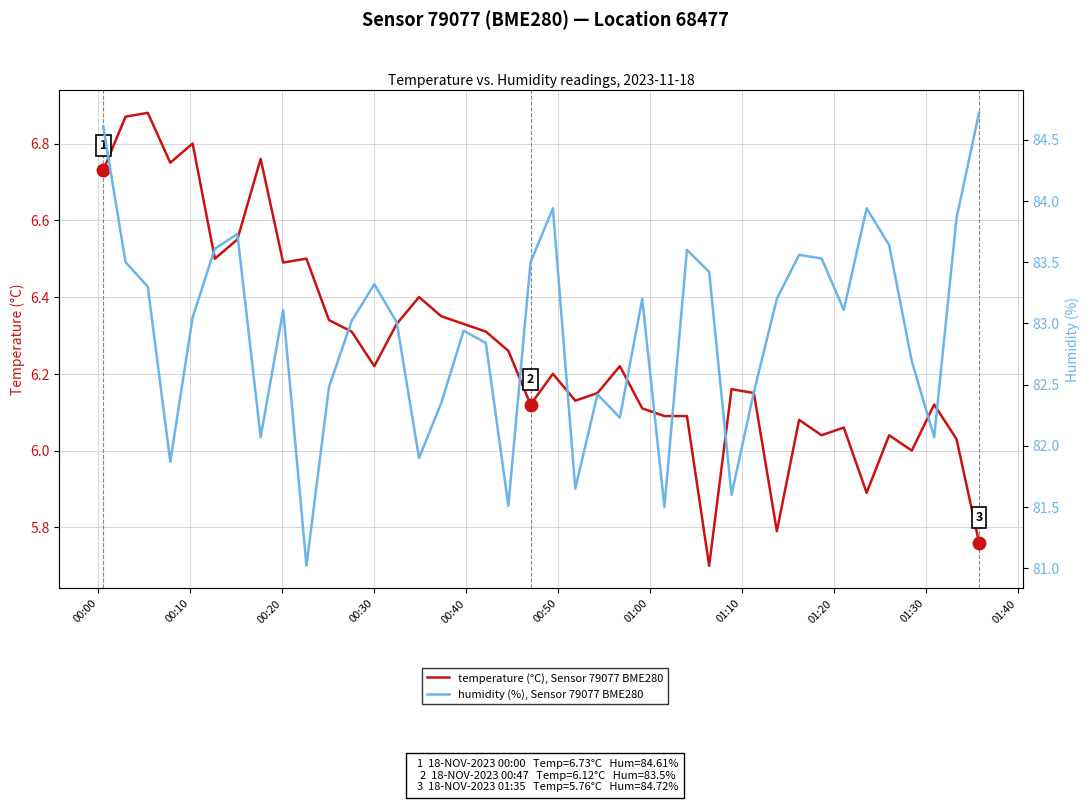

True or false: humidity (%), Sensor 79077 BME280 and temperature (°C), Sensor 79077 BME280 cross at least once.

False